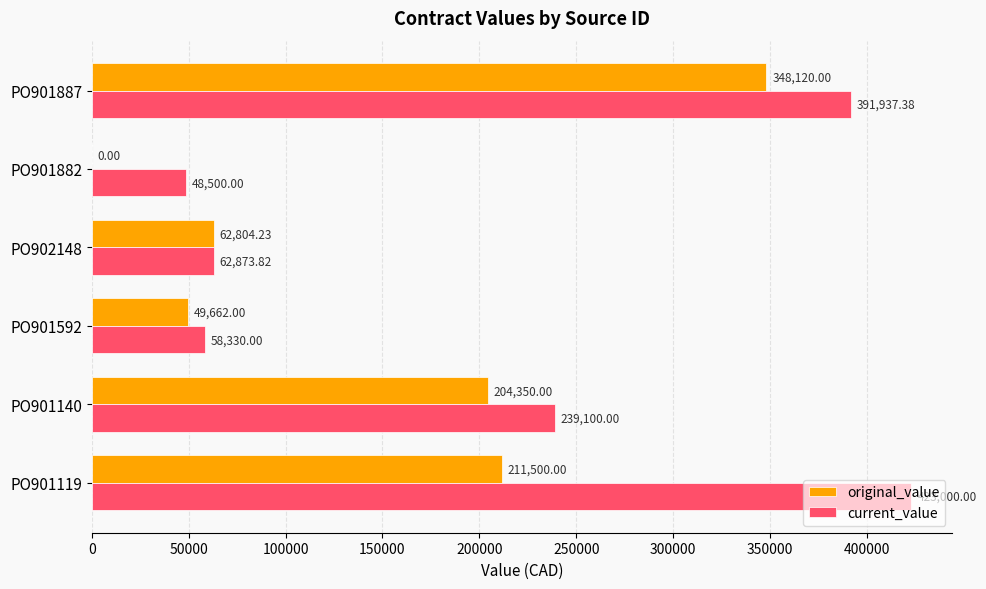

What is the maximum value shown in the chart?

423000.0